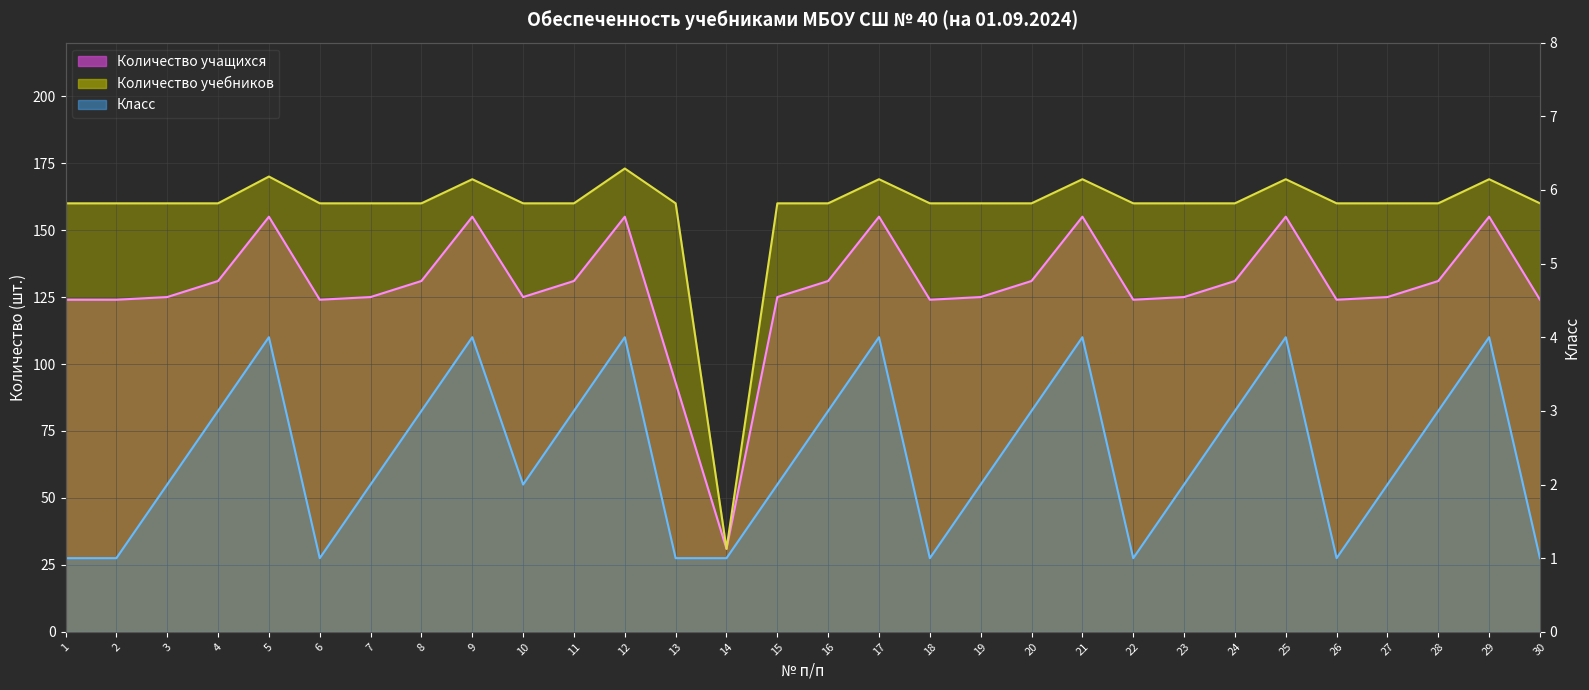

Which series changed the most between 2 and 4?

Количество учащихся